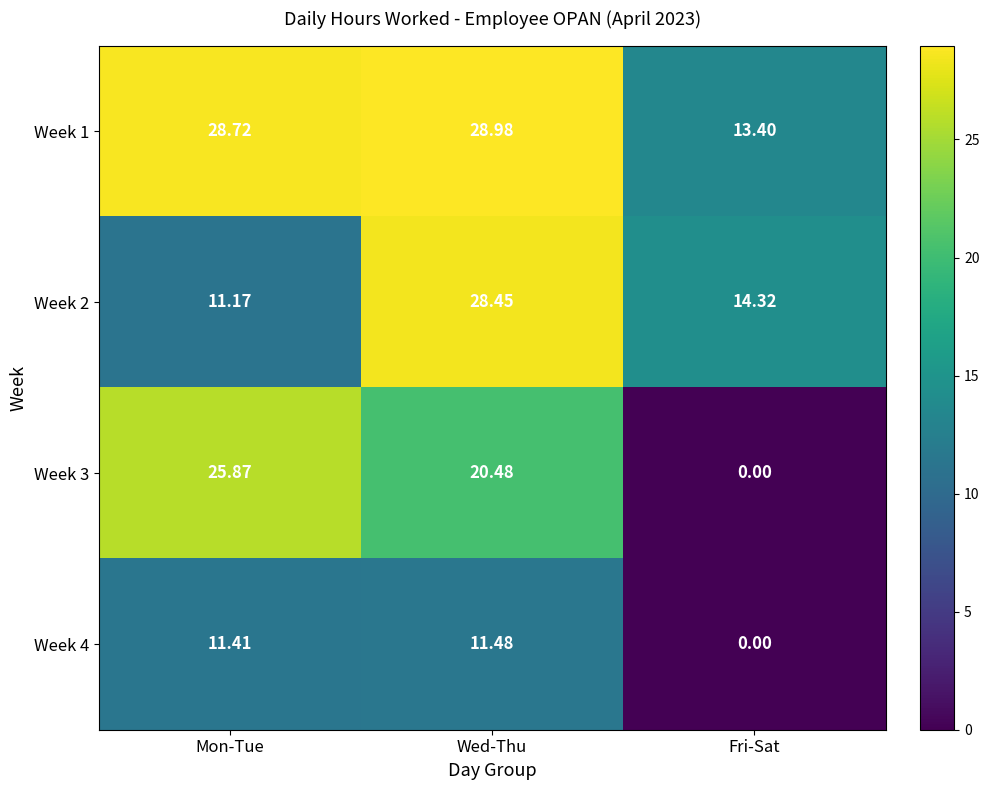

Which category has the highest value in the Week 4 series?

Wed-Thu